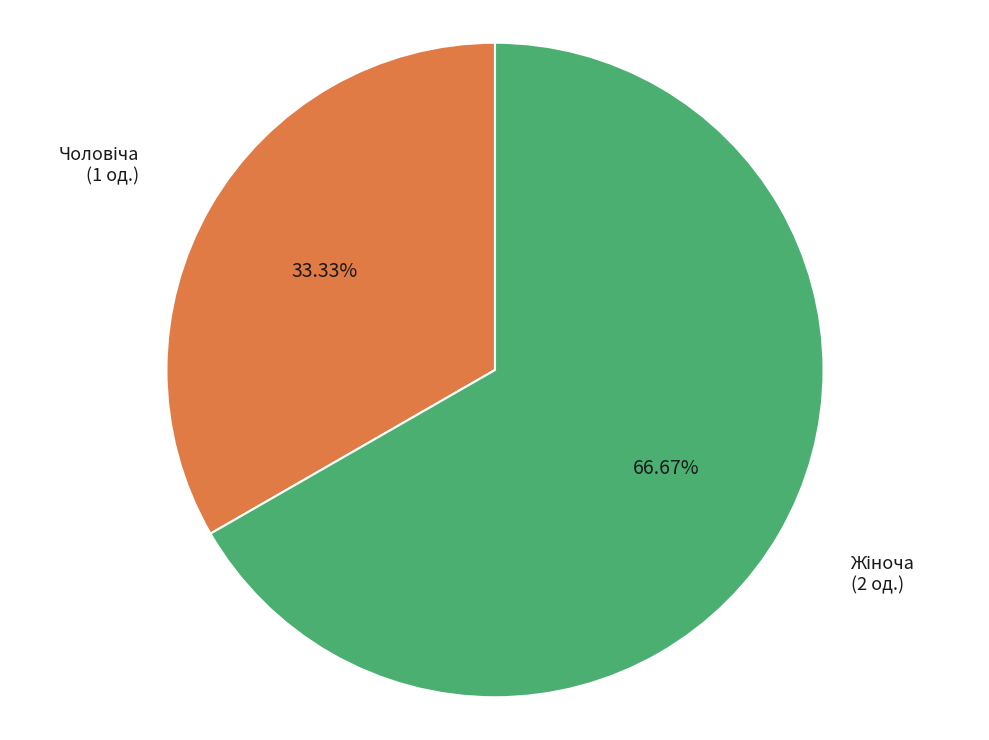

Is there a majority slice in this chart?

Yes